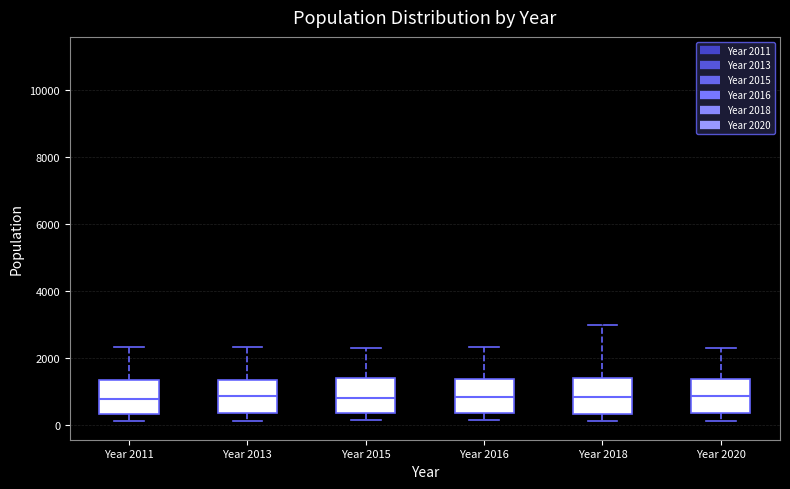

Reading left to right, transcribe this box plot: for each box, give where its median line is, the range the box spans, and where its two whiskers end, as read against the y-axis. The values are not printed on the chart, so give them approximately, as read against the axis.

Year 2011: median 800, box 400 to 1400, whiskers 200 to 2400
Year 2013: median 800, box 400 to 1400, whiskers 200 to 2400
Year 2015: median 800, box 400 to 1400, whiskers 200 to 2400
Year 2016: median 800, box 400 to 1400, whiskers 200 to 2400
Year 2018: median 800, box 400 to 1400, whiskers 200 to 3000
Year 2020: median 800, box 400 to 1400, whiskers 200 to 2200